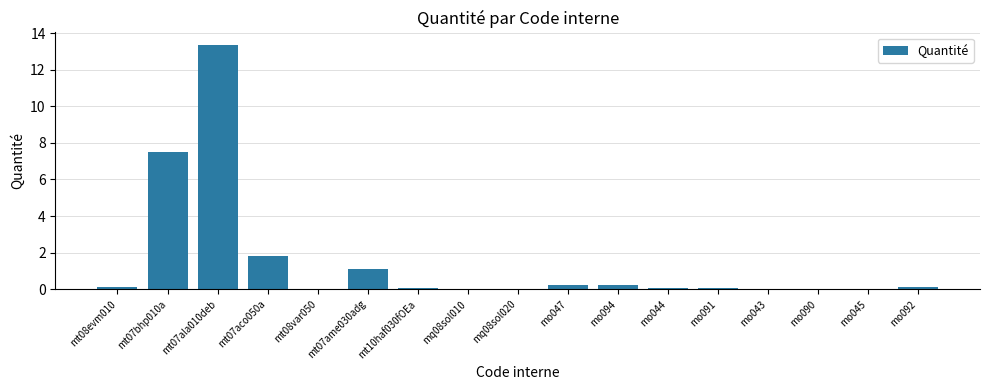

What is the sum of all values?

24.8